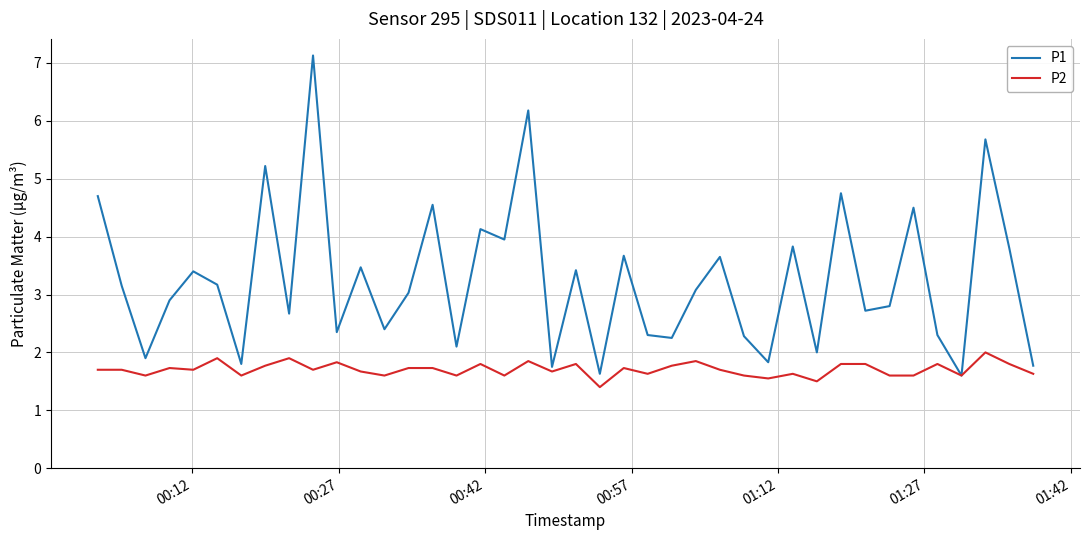

Which series has the widest spread of values?

P1